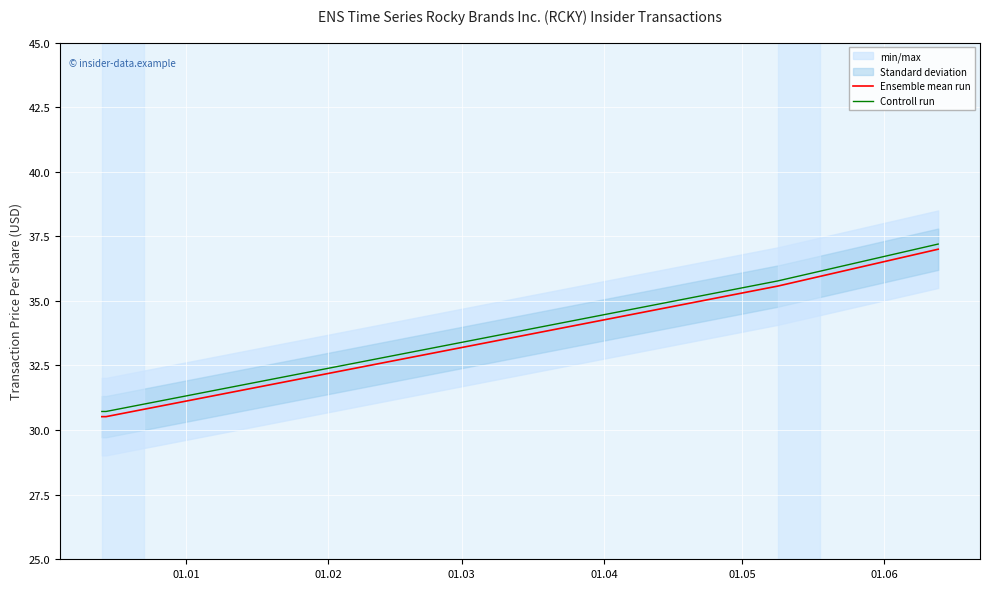

What is the lowest value of the Ensemble mean run series?

30.5